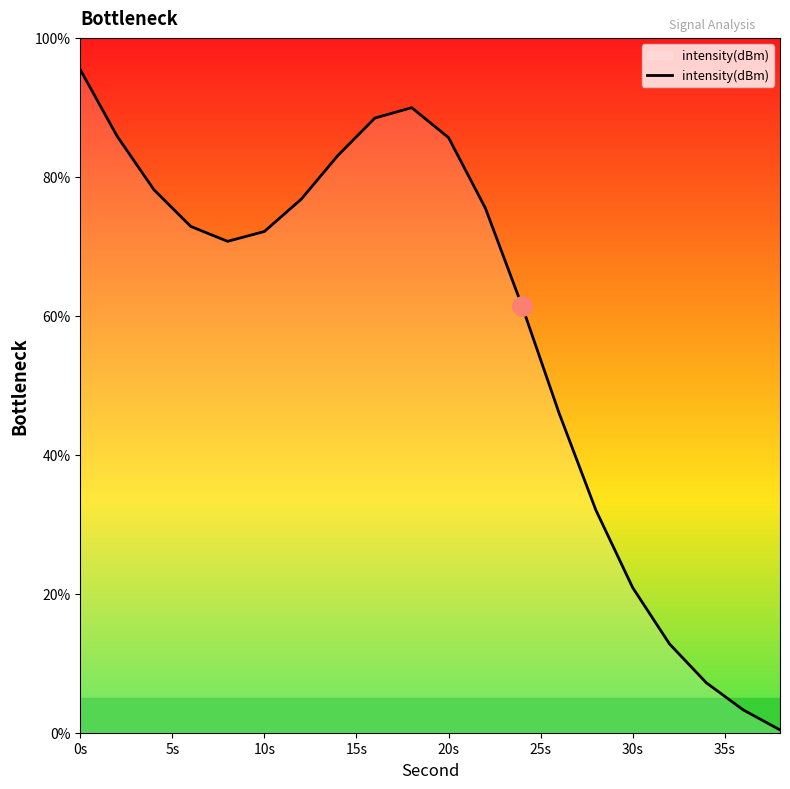

What is the maximum value shown in the chart?

95.4